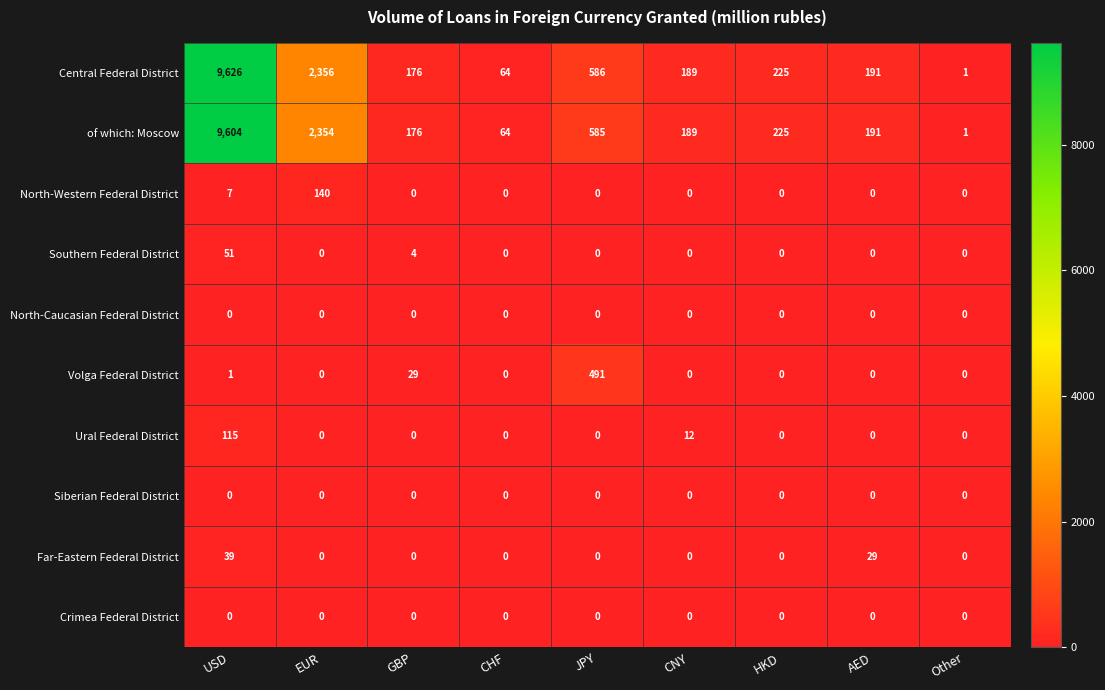

What is the spread (max minus min) of values at USD?

9626